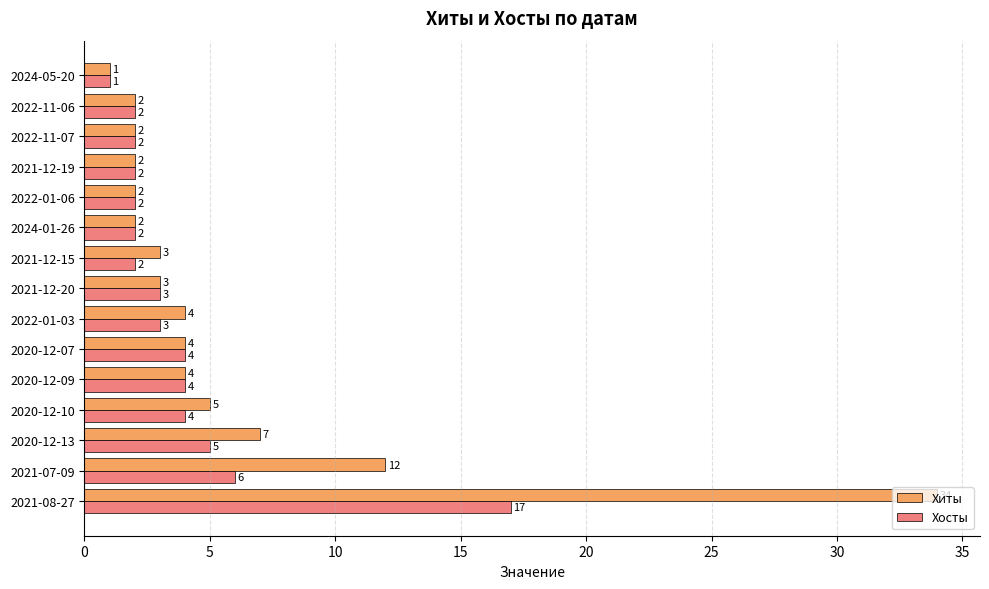

At which label does Хиты reach its minimum?

2024-05-20